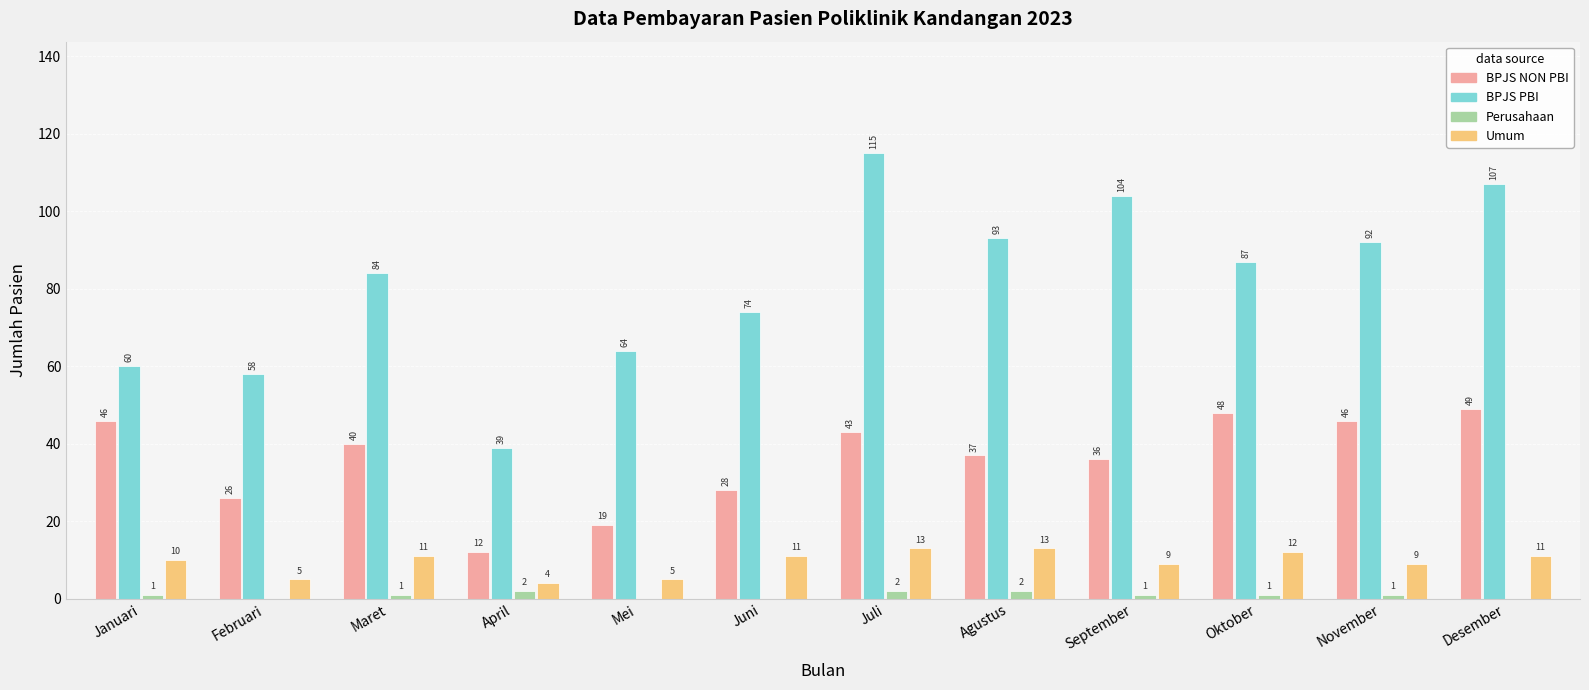

Count the number of categories in the chart.

12